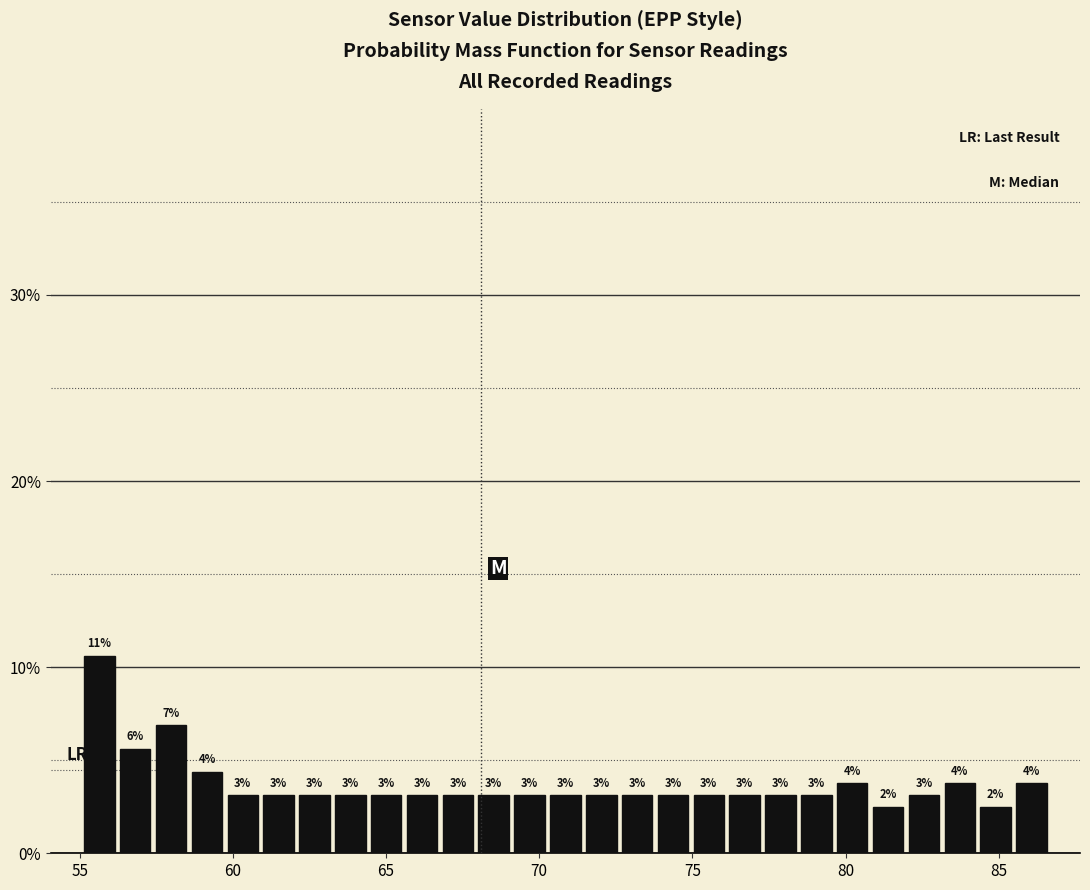

Around what value on the x-axis is the tallest bar? Give the approximate position of its centre, as read against the axis.

55.5